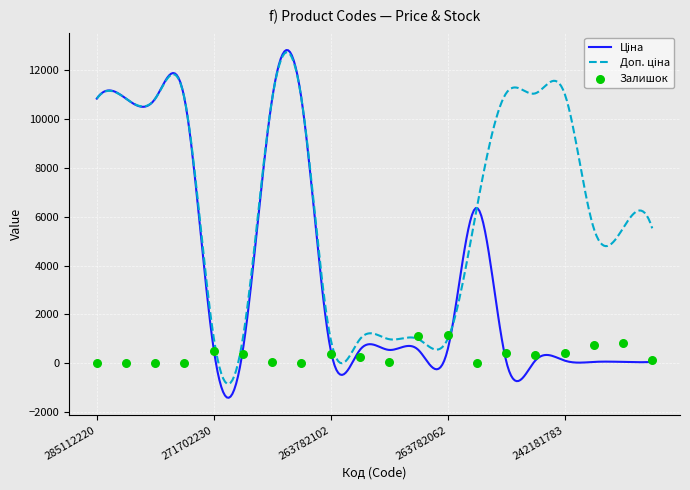

At how many categories does at least one series exceed 5400?

13